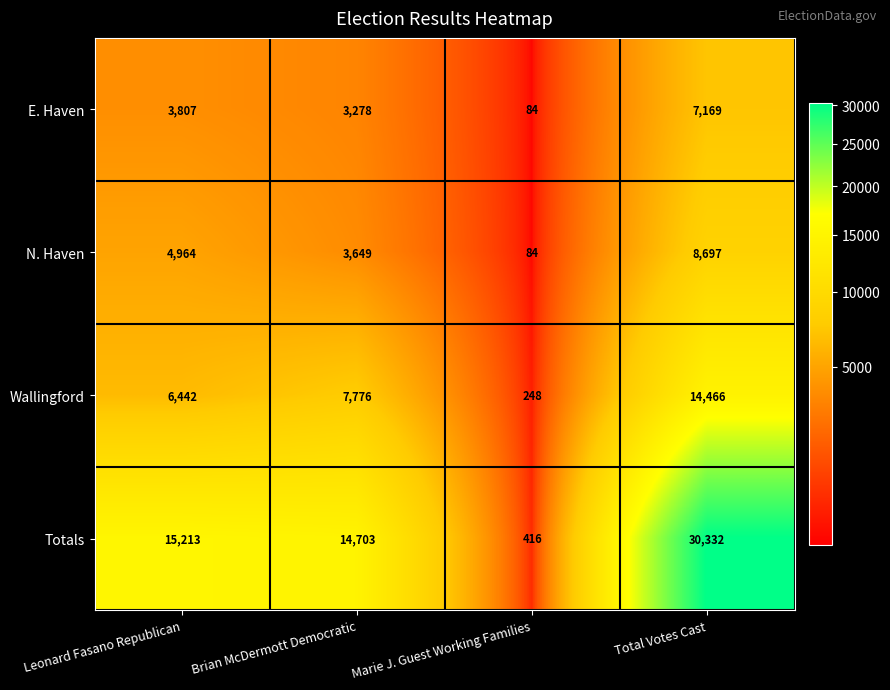

What is the sum of all Totals values?

60664